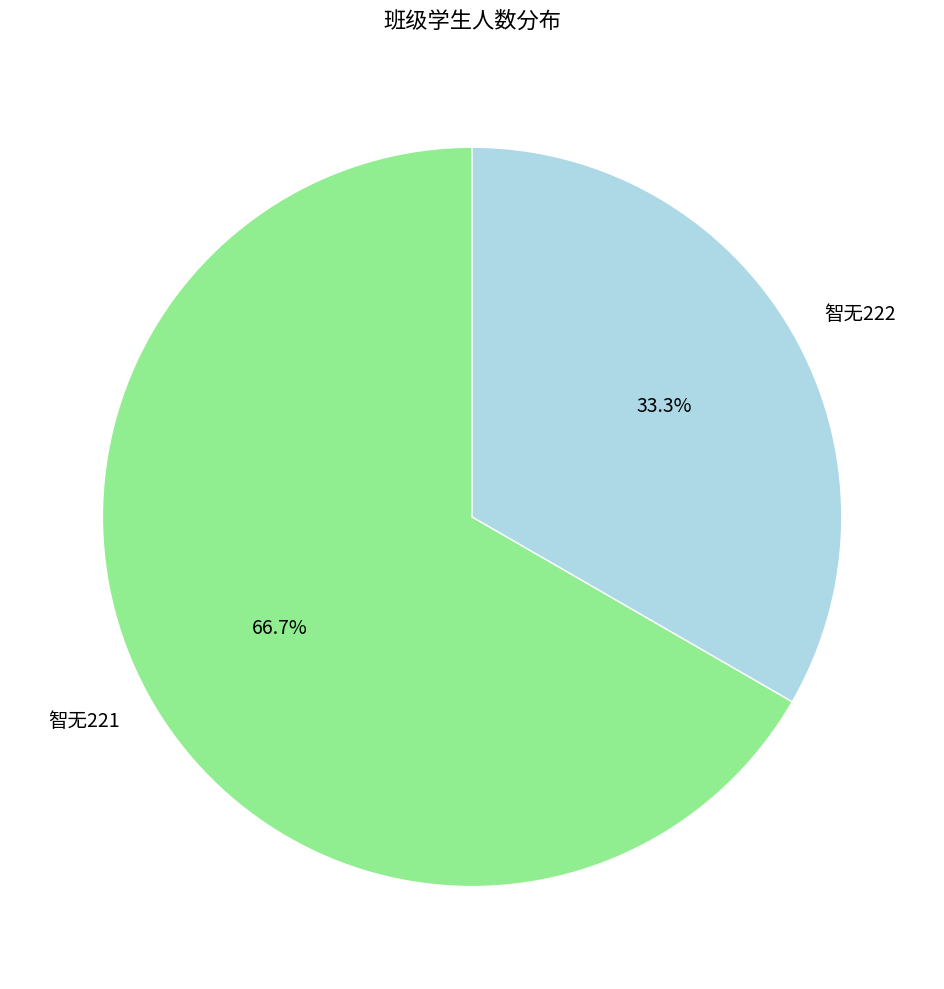

What percentage is the 智无222 slice, to the nearest percent?

33%